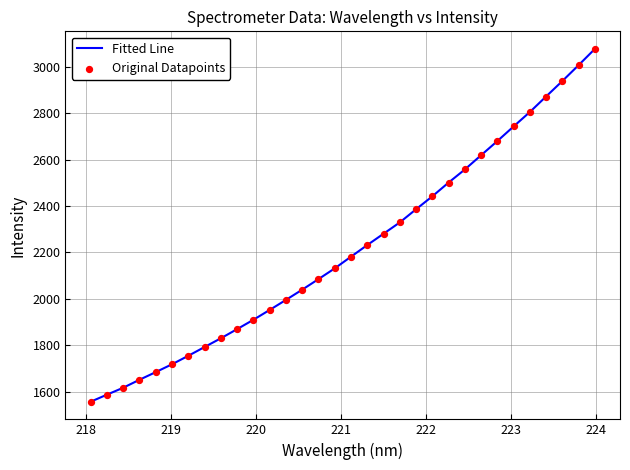

What is the greatest value displayed?

3076.7